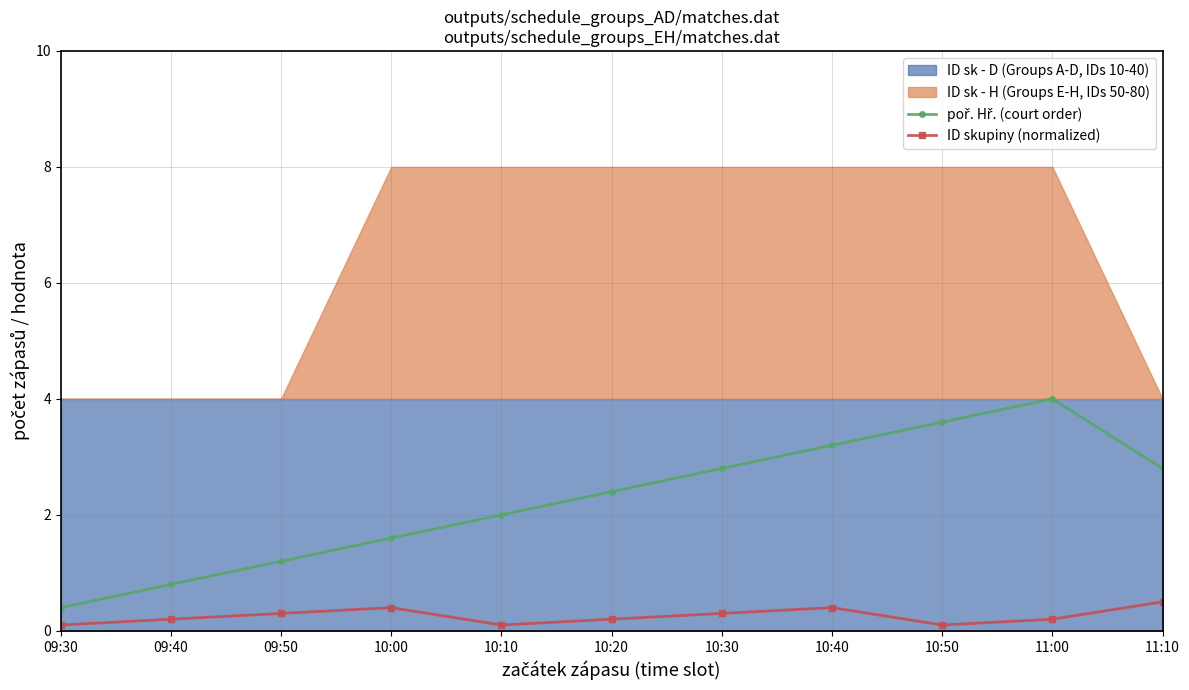

What position from the left is 10:50?

9